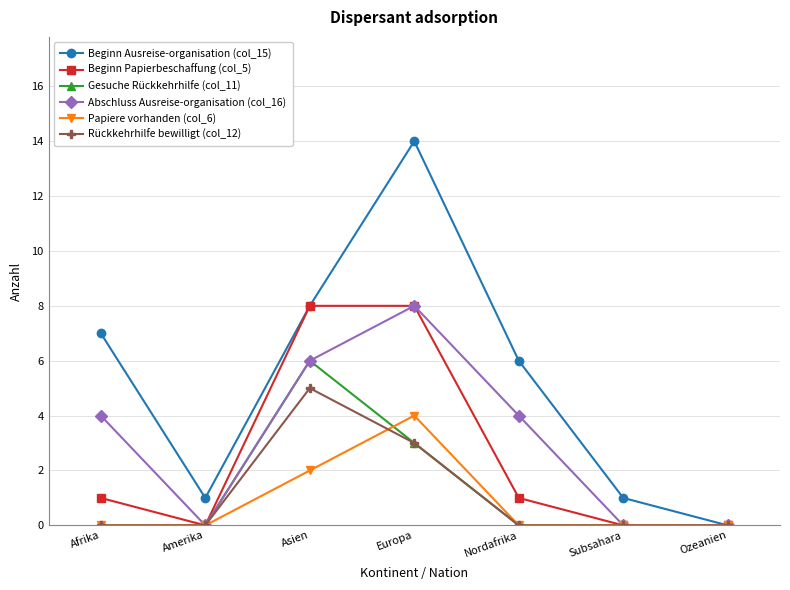

True or false: Beginn Ausreise-organisation (col_15) has a value of 2 at Nordafrika.

False